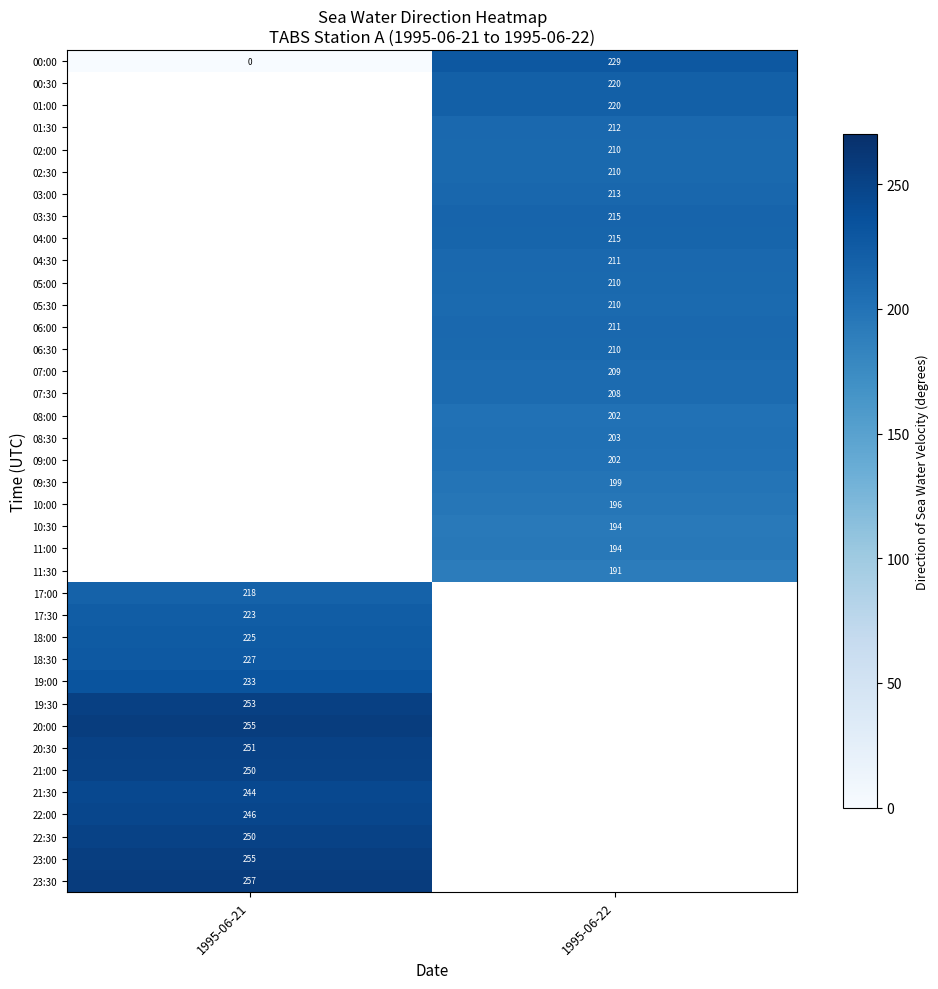

The 05:00 series shows 210 at 1995-06-22. True or false?

True